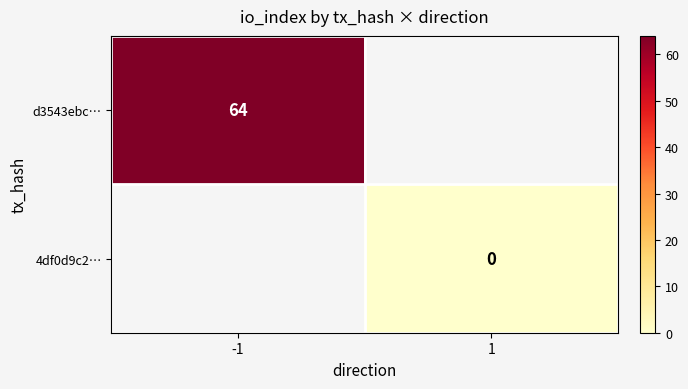

How many series are shown in this chart?

2